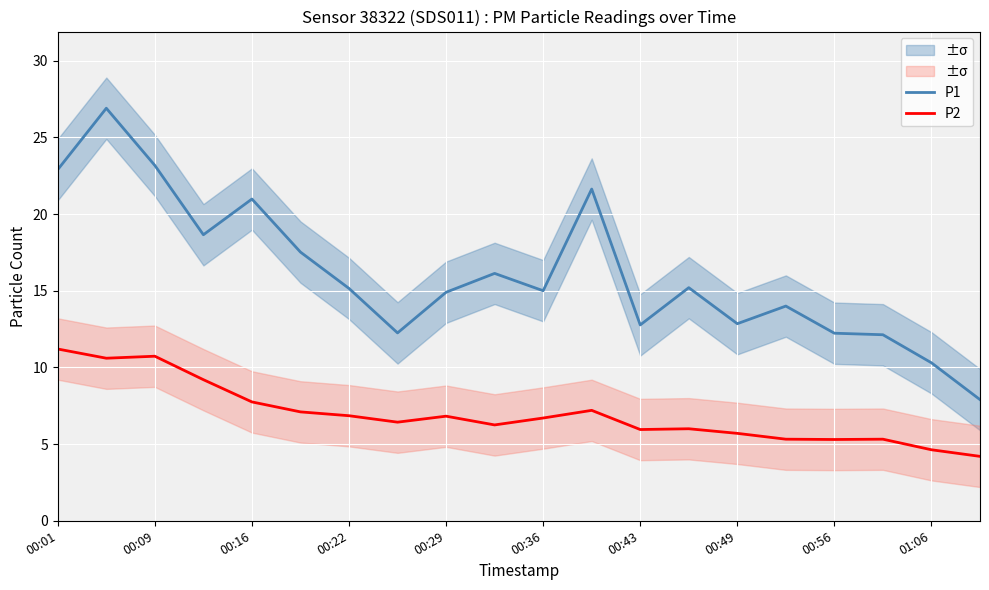

At which category does the chart reach its minimum across all series?

19